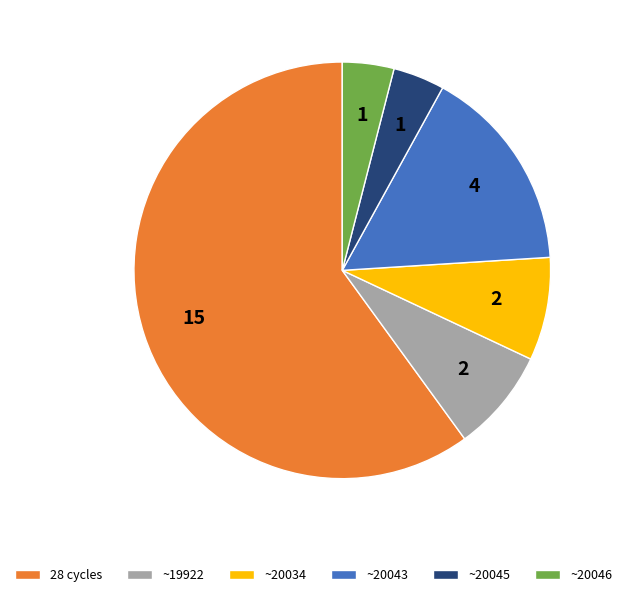

What is the largest slice in the pie chart?

28 cycles